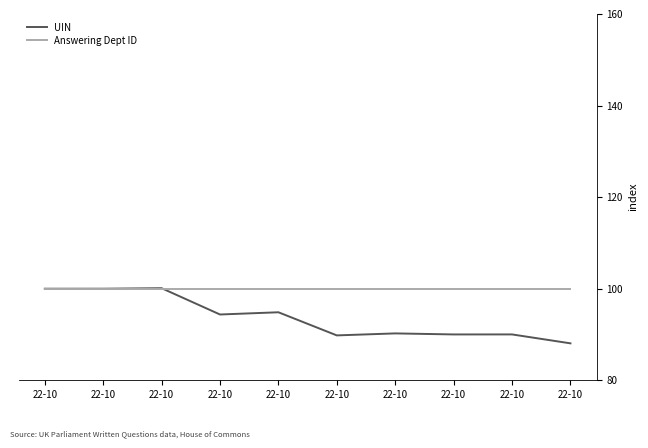

Where is the first local minimum for UIN?

22-10